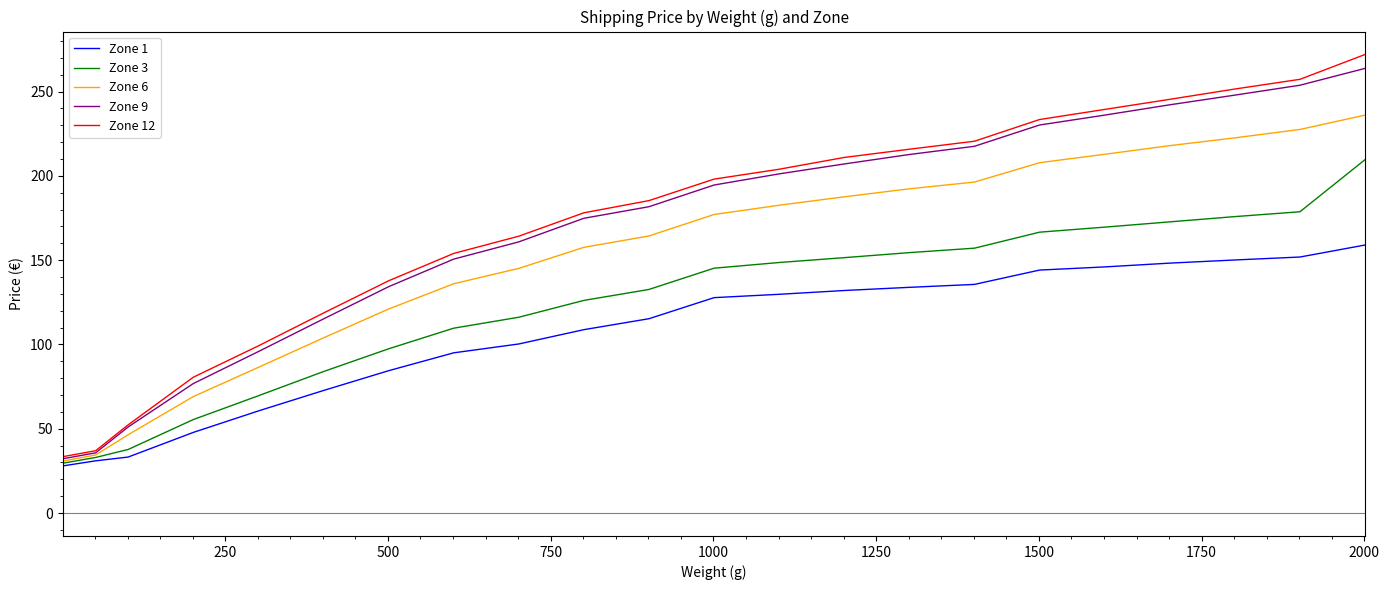

Does the chart have visible grid lines?

No